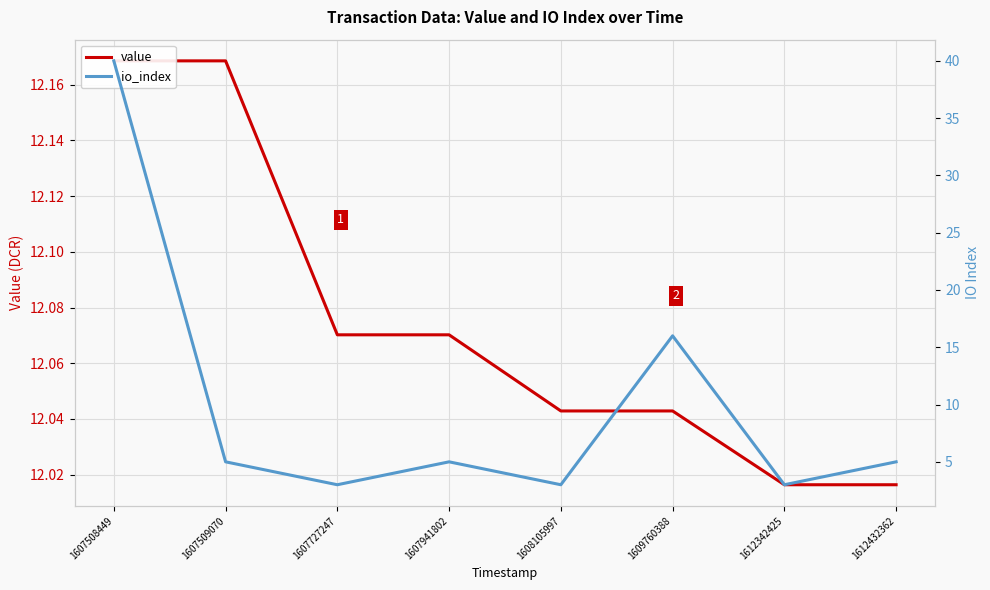

Which series has the widest spread of values?

io_index